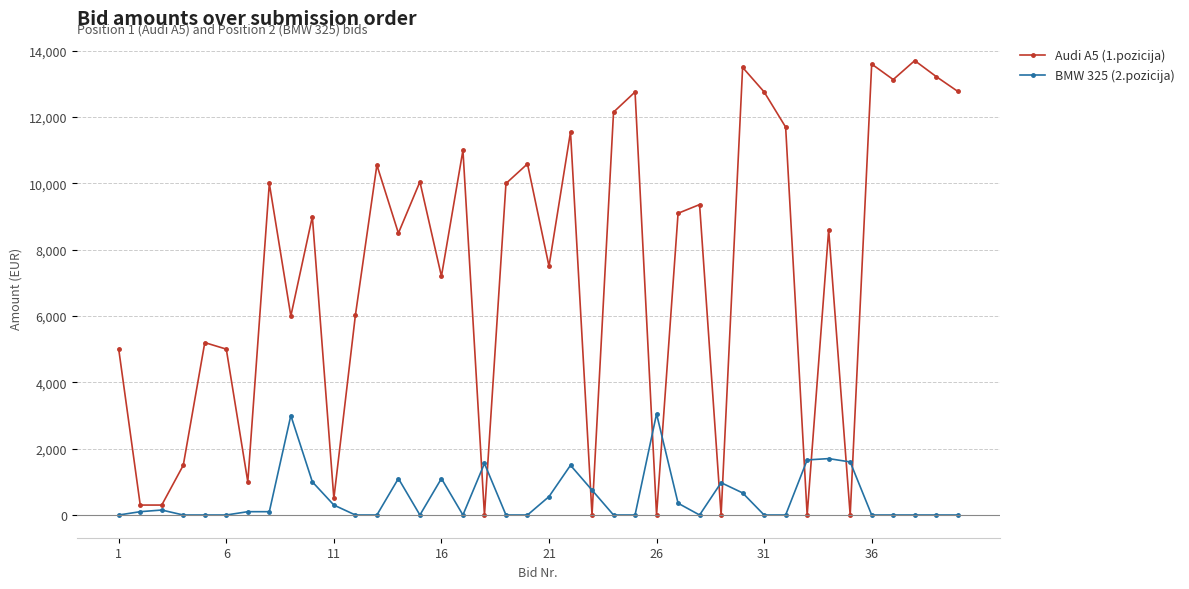

Does the chart have visible grid lines?

Yes